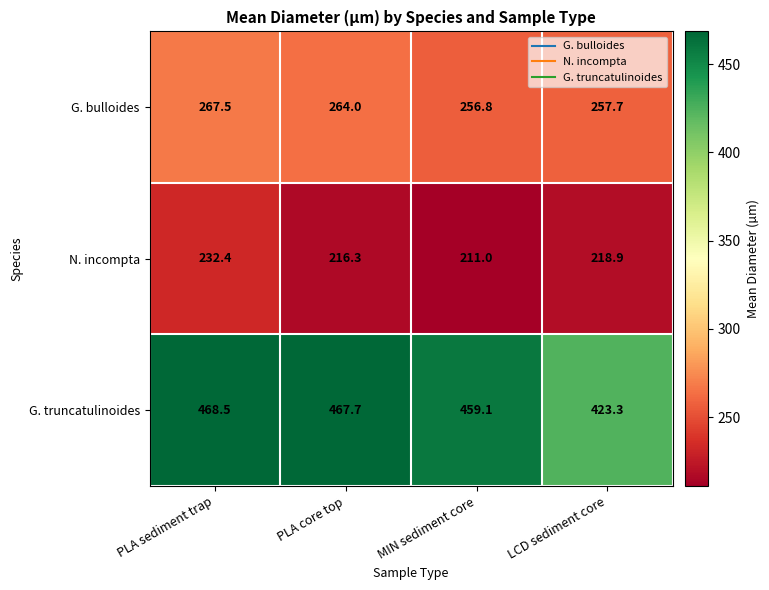

Reading right to left, list all the values displayed in this chart.

G. bulloides: 257.7	256.8	264.0	267.5
N. incompta: 218.9	211.0	216.3	232.4
G. truncatulinoides: 423.3	459.1	467.7	468.5